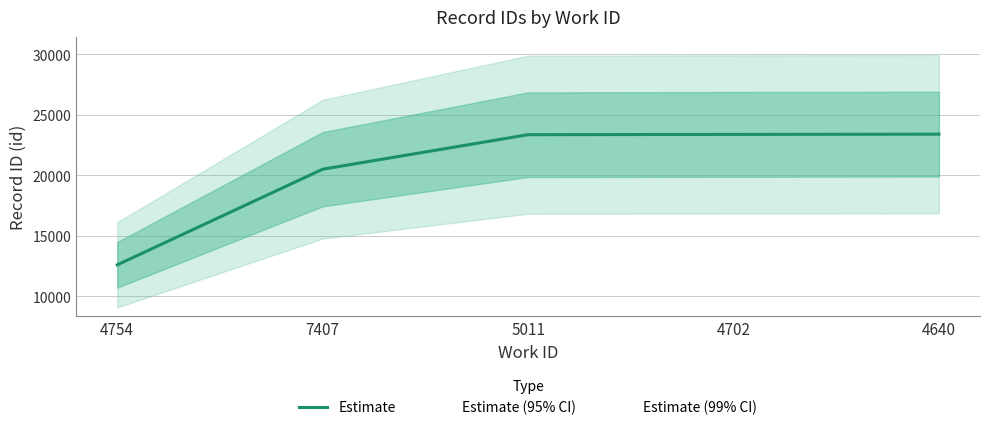

Reading left to right, extract all data points from this chart.

12584	20500	23357	23381	23400